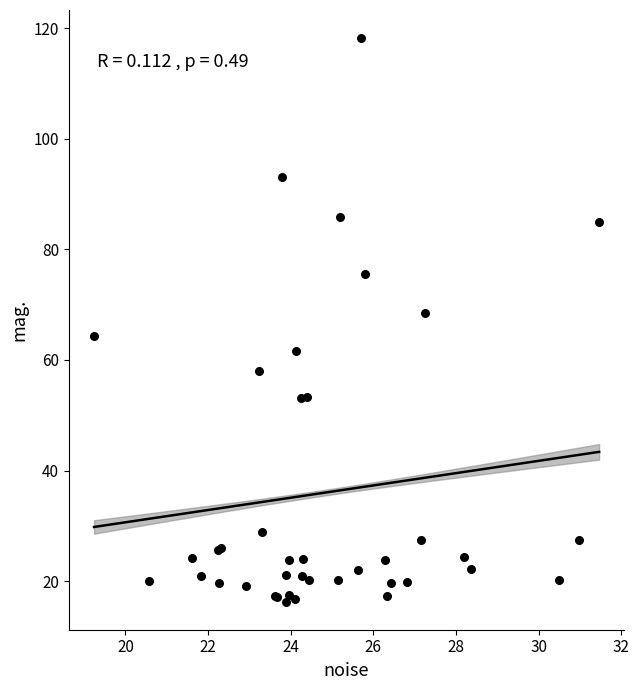

What Y value in the scatter plot is closest to 67?

68.5